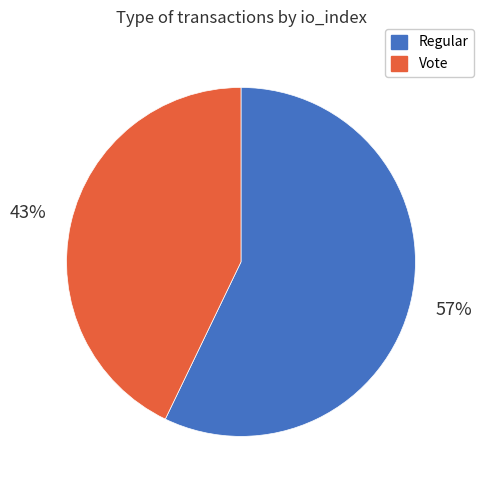

Which has a higher value, Vote or Regular?

Regular